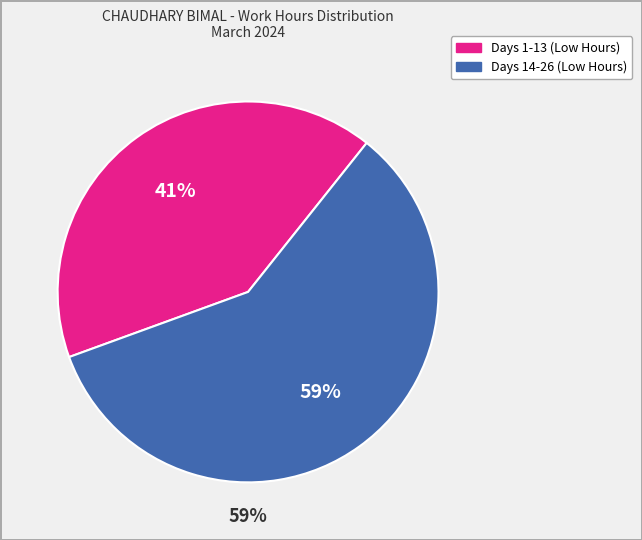

To the nearest percent, what percentage of the pie is Day 22?

6%